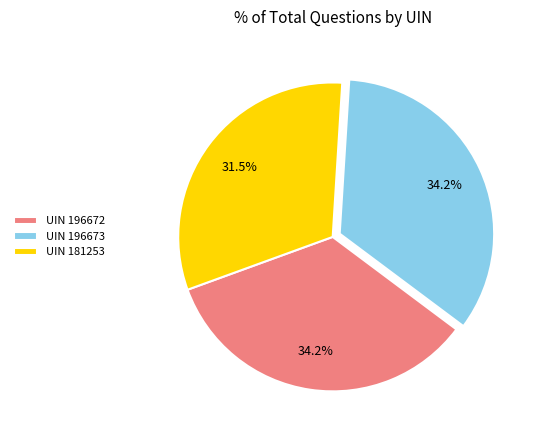

Is there a majority slice in this chart?

No